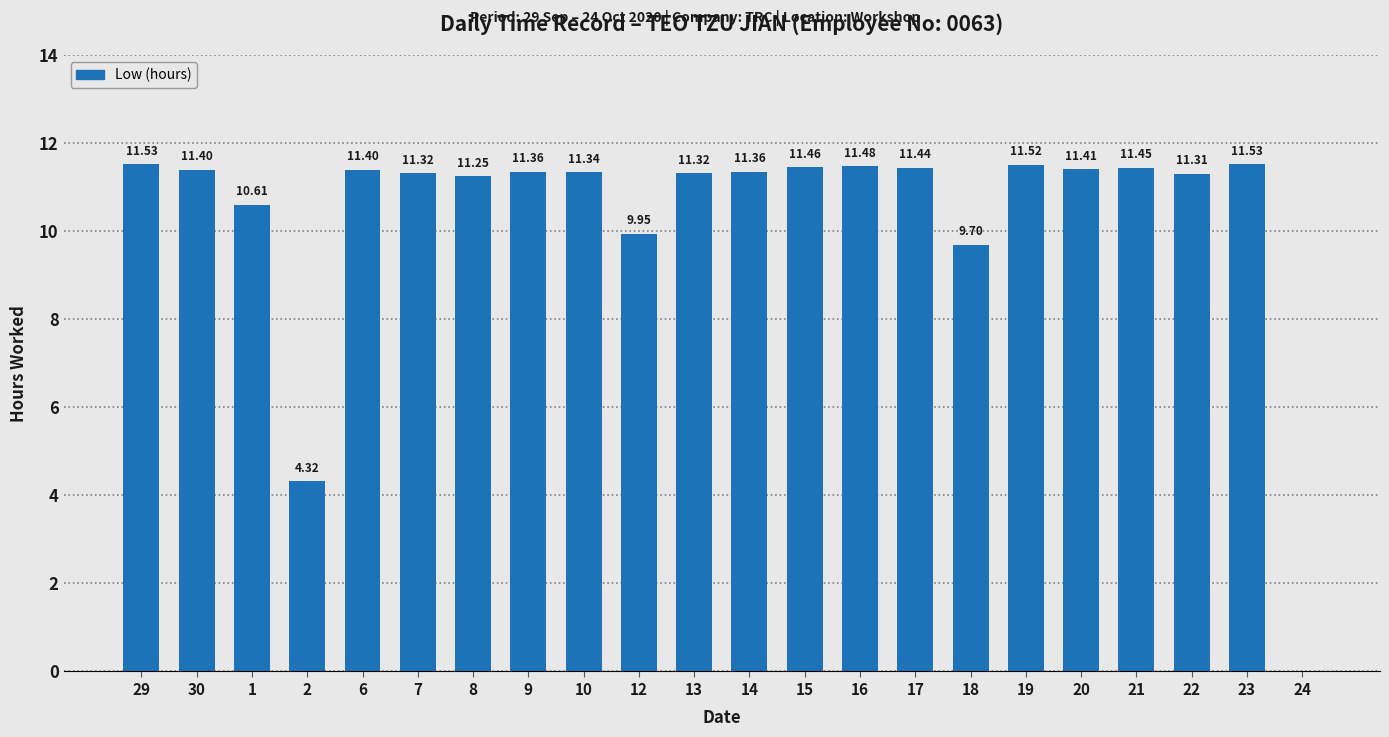

What is the sum of the values at 6 and 19?

22.9